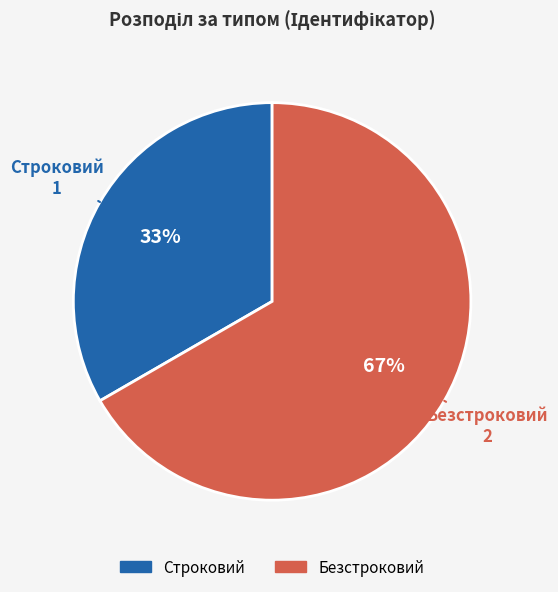

To the nearest percent, what portion does Строковий represent?

33%